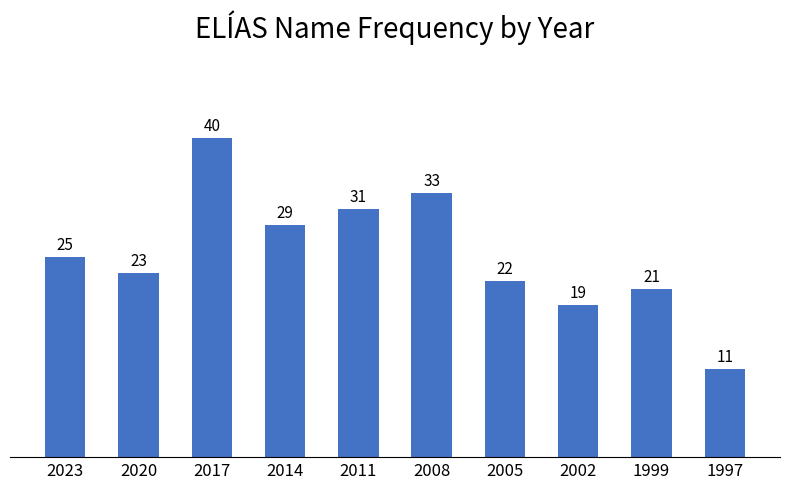

What is the maximum value shown in the chart?

40